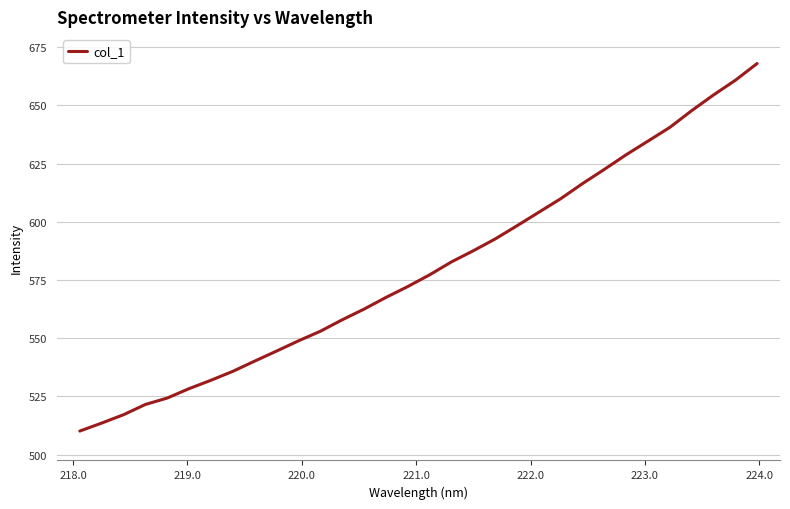

Does the chart have visible grid lines?

Yes